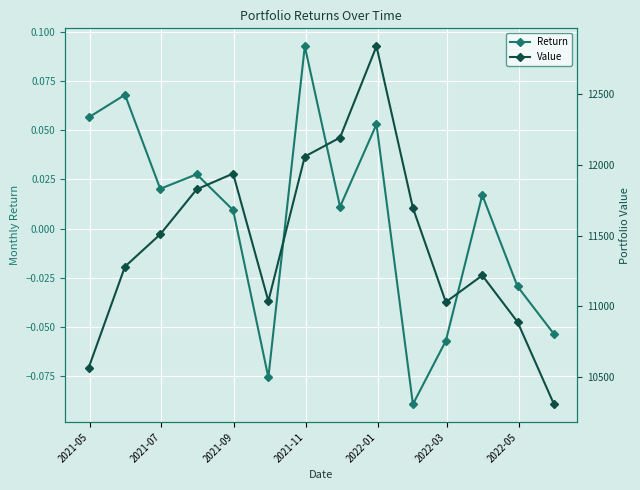

What are all the series names shown in the legend?

Return, Value